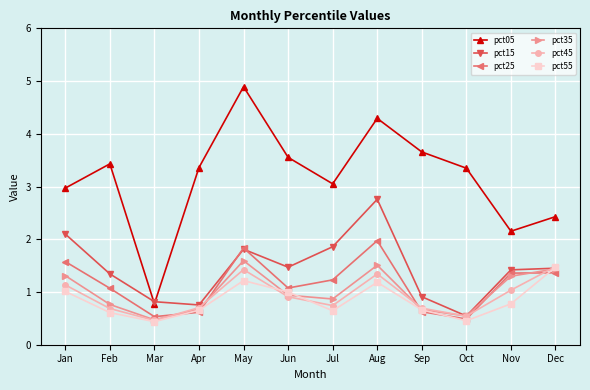

What is the difference between the highest and lowest values at Jan?

2.0